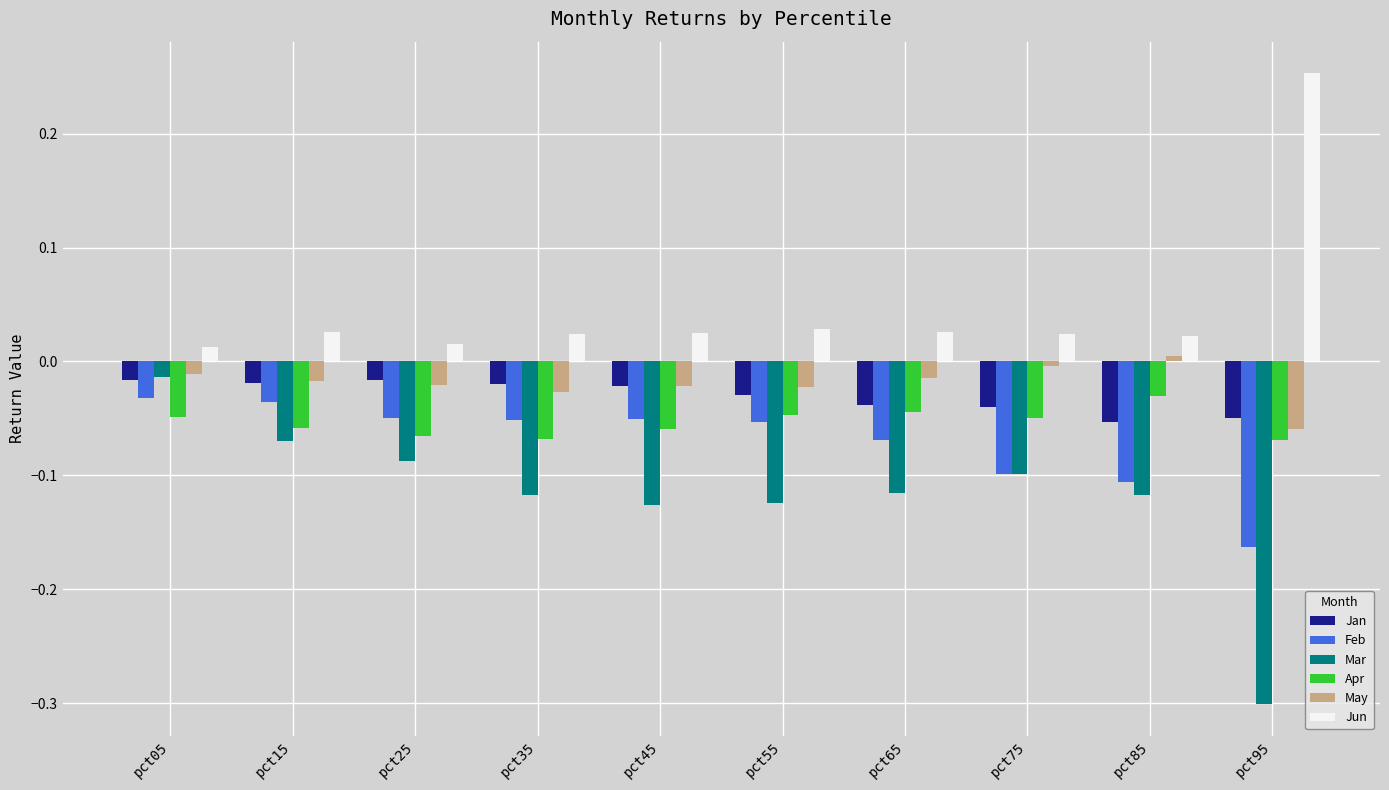

At which label is Mar closest to 0?

pct05